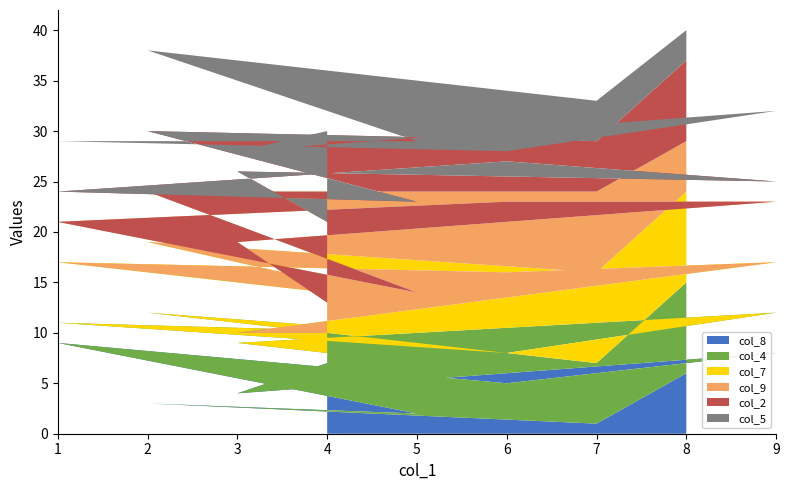

Reading left to right, transcribe all the data shown in this chart.

col_8: 8=6	7=1	2=3	5=2	1=9	6=5	9=8	3=4	4=7
col_4: 8=9	7=6	2=9	5=8	1=2	6=3	9=4	3=5	4=1
col_7: 8=9	7=9	2=7	5=3	1=6	6=8	9=5	3=1	4=2
col_9: 8=5	7=8	2=5	5=1	1=4	6=7	9=6	3=9	4=3
col_2: 8=8	7=5	2=6	5=9	1=3	6=4	9=2	3=7	4=8
col_5: 8=3	7=4	2=8	5=6	1=5	6=1	9=7	3=2	4=9